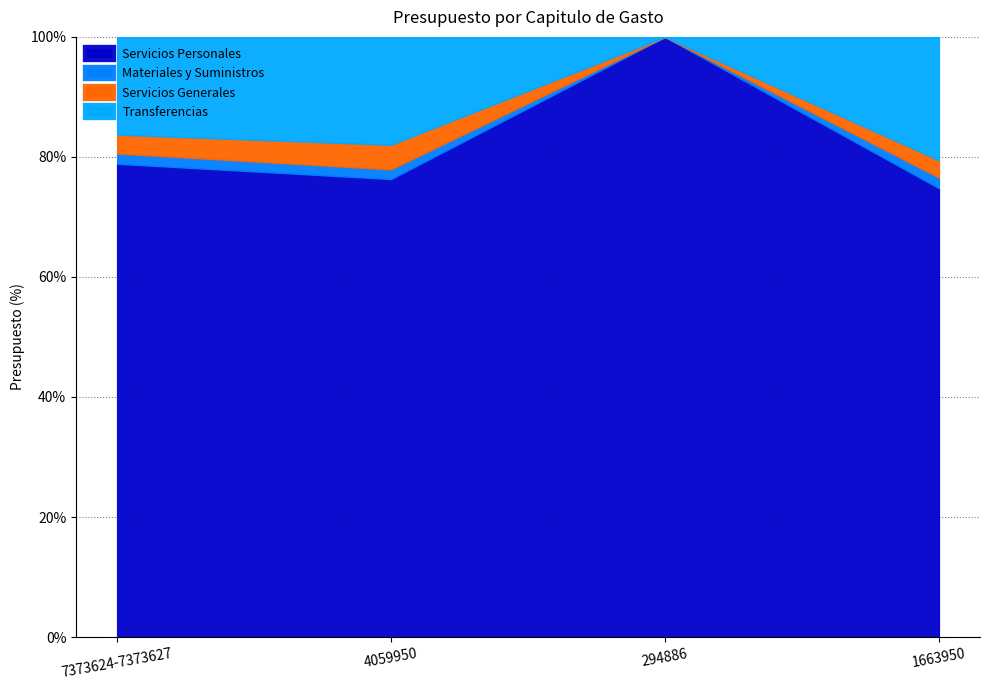

At which label is Materiales y Suministros closest to 483274?

7373624-7373627